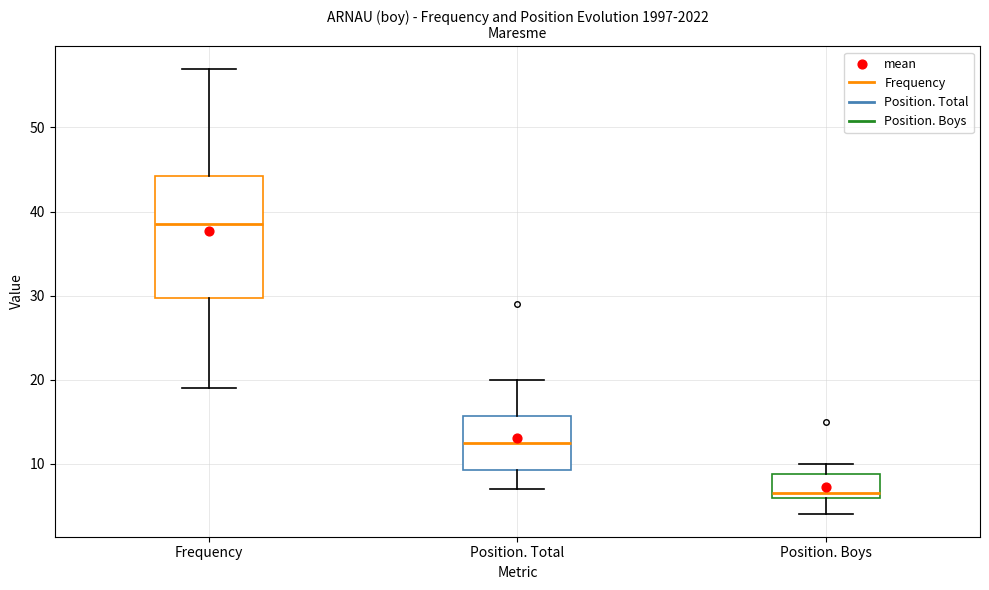

Reading left to right, read every box against the y-axis: the position of its median line, the range the box covers, and the ends of its whiskers. The values are not printed on the chart, so give them approximately, as read against the axis.

Frequency: median 39, box 30 to 44, whiskers 19 to 57
Position. Total: median 13, box 9 to 16, whiskers 7 to 20
Position. Boys: median 7, box 6 to 9, whiskers 4 to 10